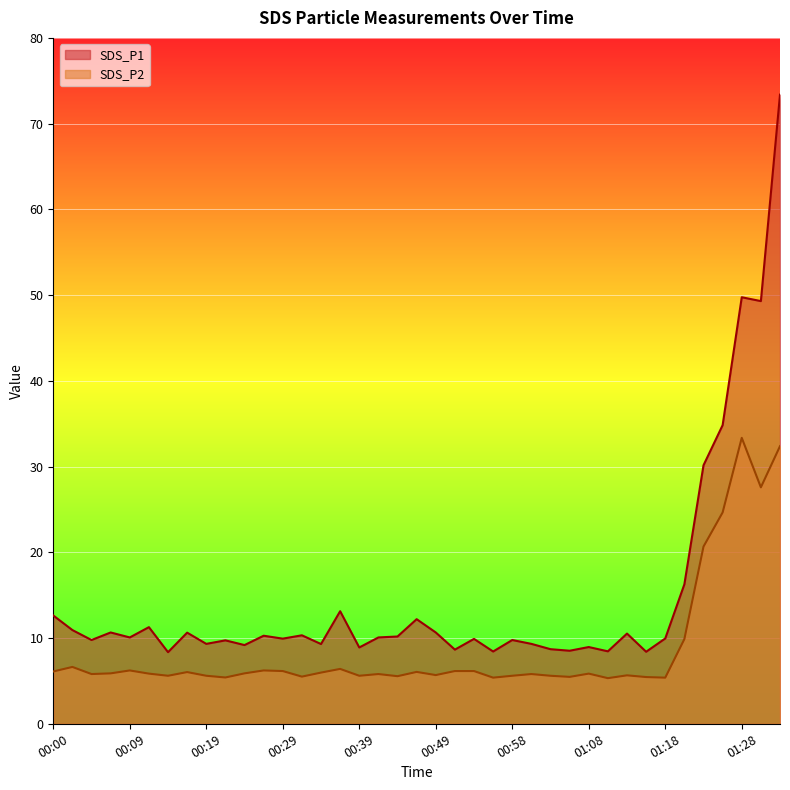

What is the sum of all SDS_P1 values?

580.7